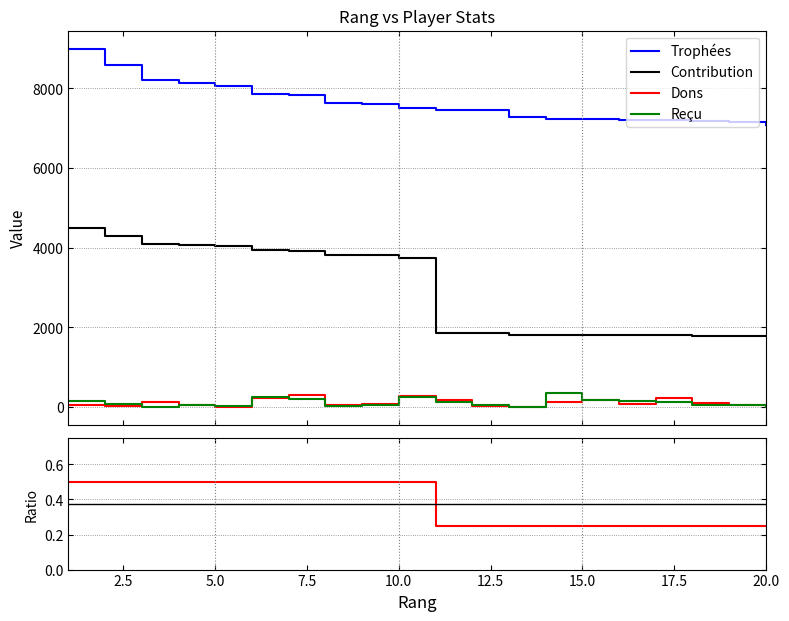

Is it true that Dons equals 76 at 16?

True